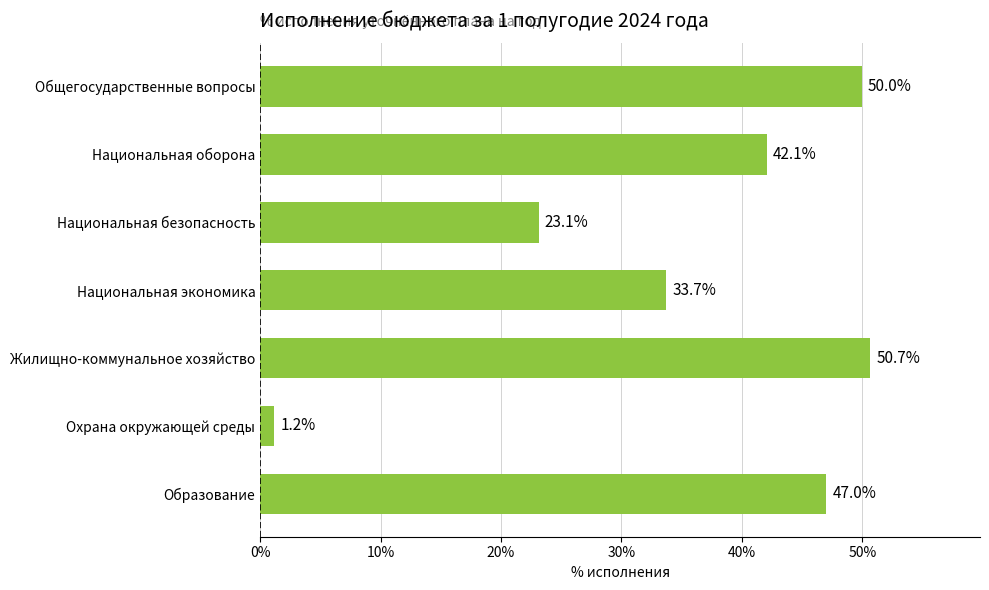

What is the value of the 4th bar from the top?

33.7